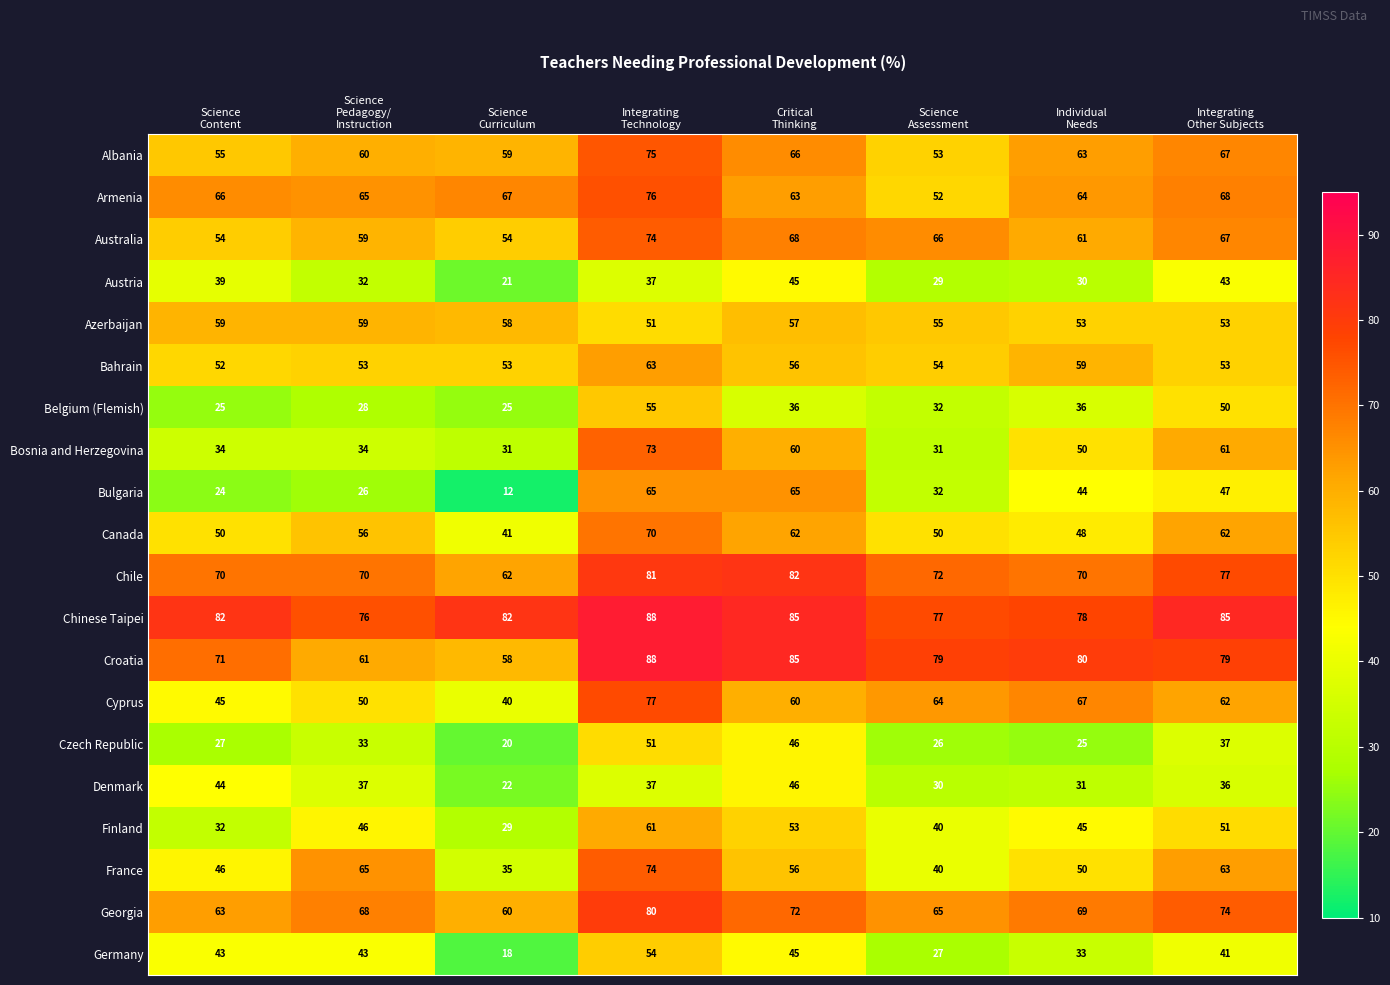

What is the minimum value for Croatia?

58